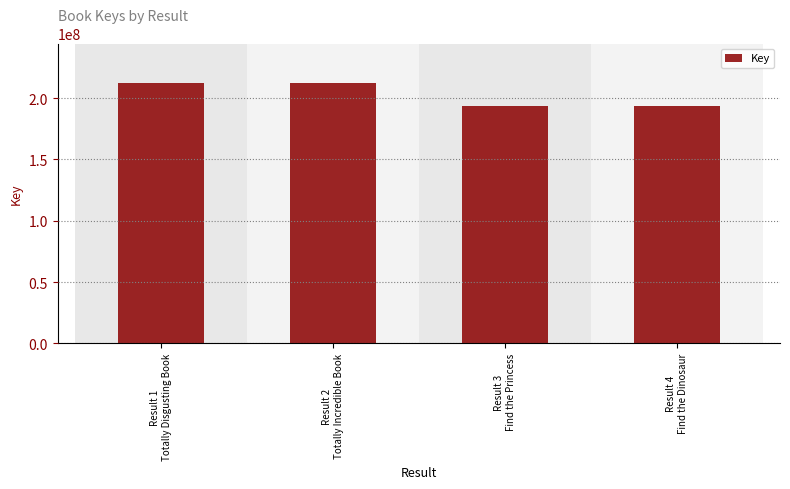

What position from the right is Result 2
Totally Incredible Book?

3